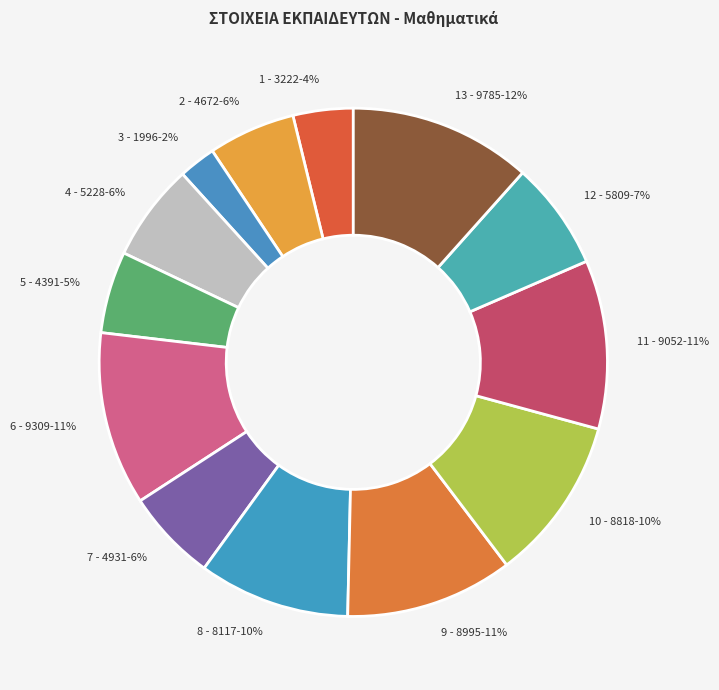

Which category has the biggest portion of the pie?

13 - 9785